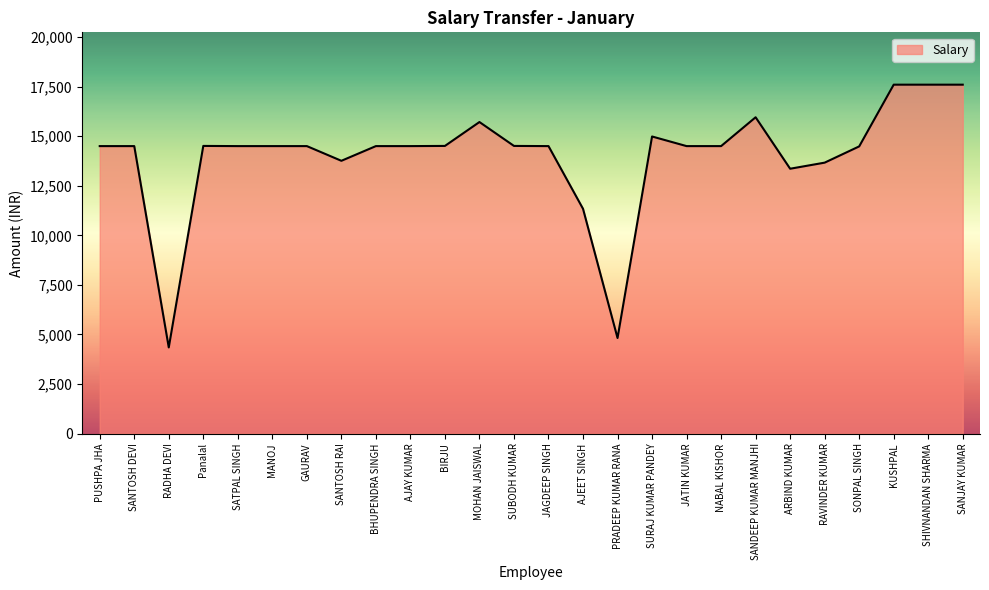

The value at GAURAV is 4721. True or false?

False